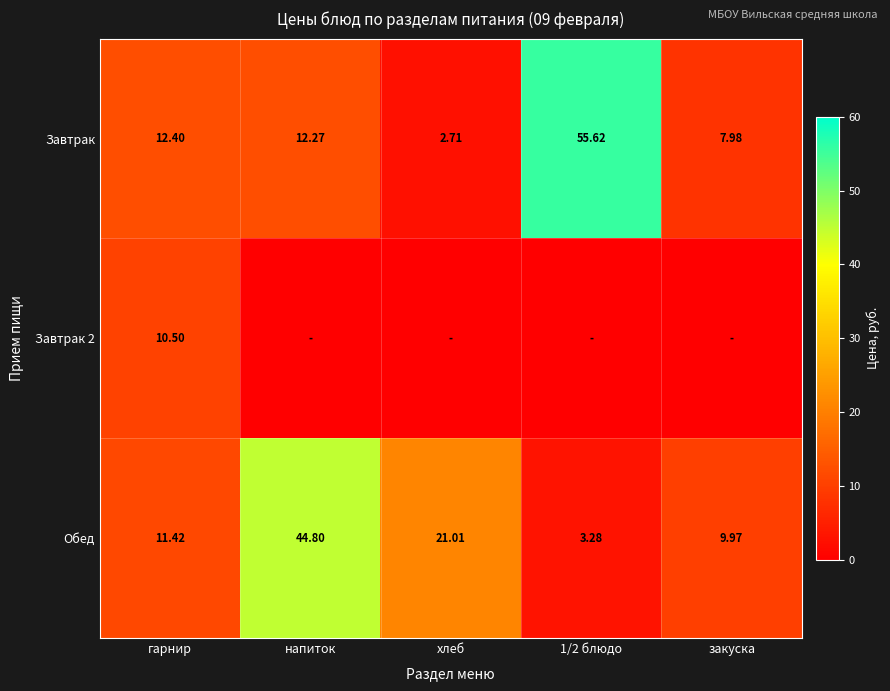

Is the value of Обед at напиток greater than the value of Завтрак at напиток?

Yes